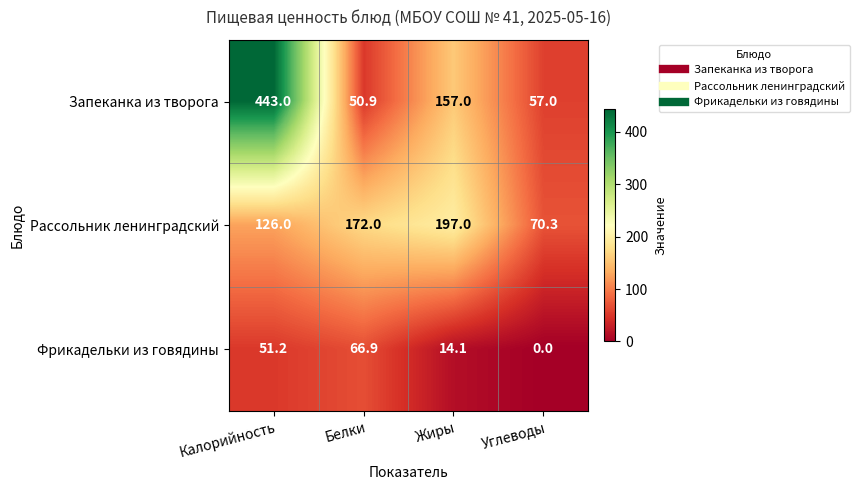

At which label does Фрикадельки из говядины reach its peak?

Белки